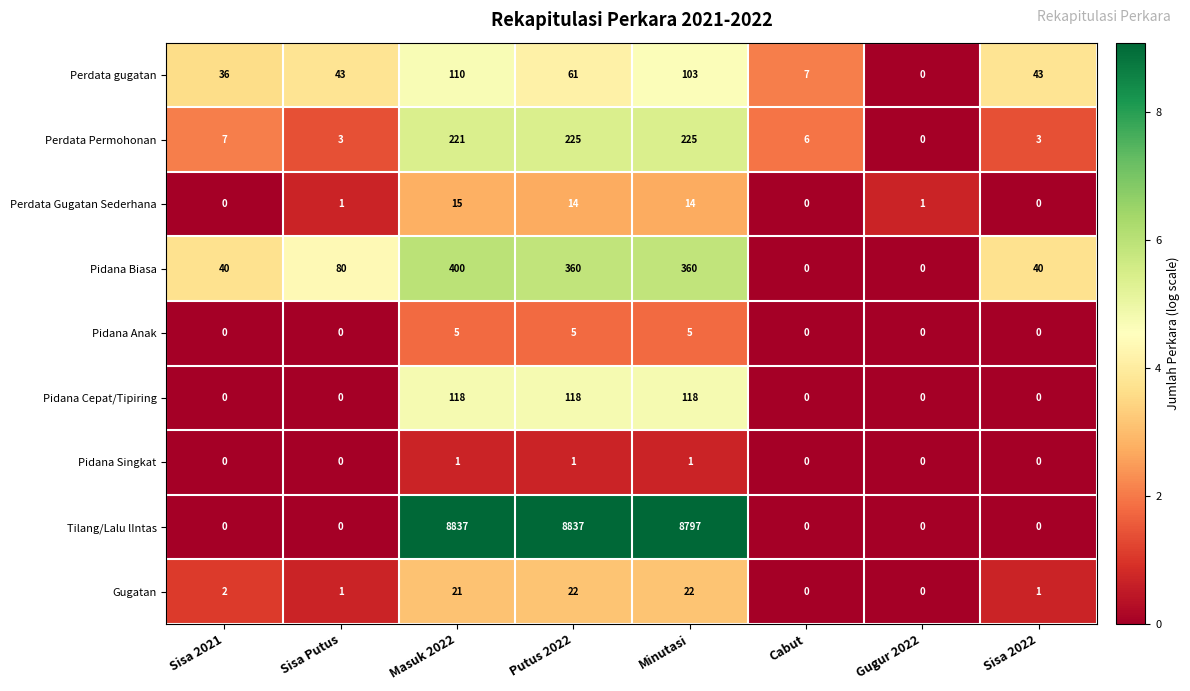

The Pidana Biasa series shows 80 at Sisa Putus. True or false?

True